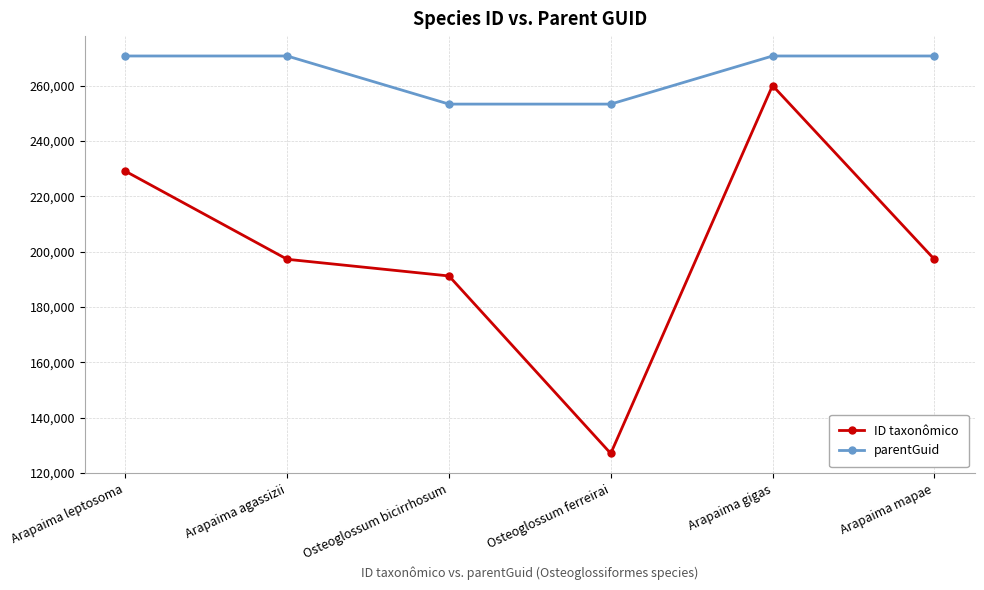

What is the value of the parentGuid point at the 6th from the left?

270762